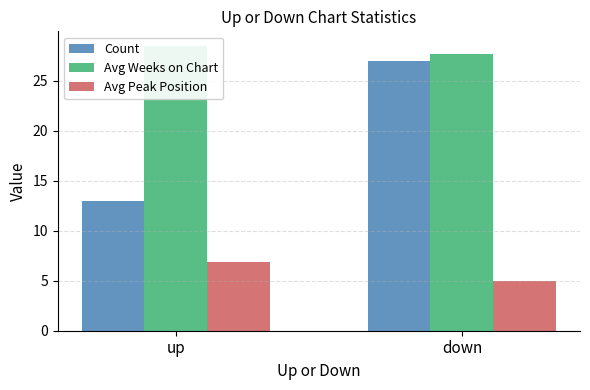

The value of Avg Peak Position at down is 5.0. True or false?

True